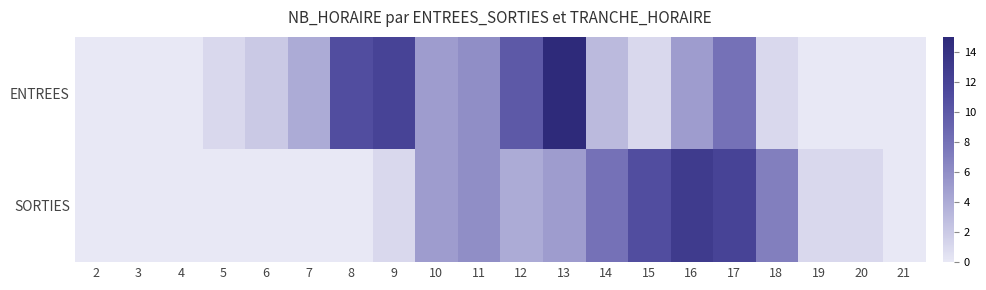

Which series has the largest range (max minus min)?

ENTREES